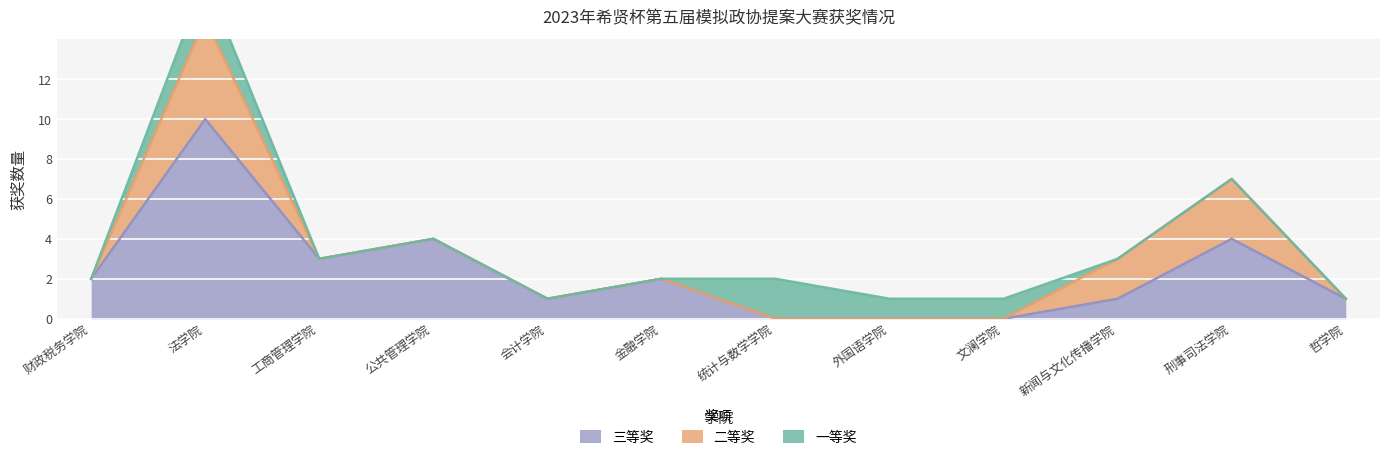

What is the total value across all series at 财政税务学院?

2